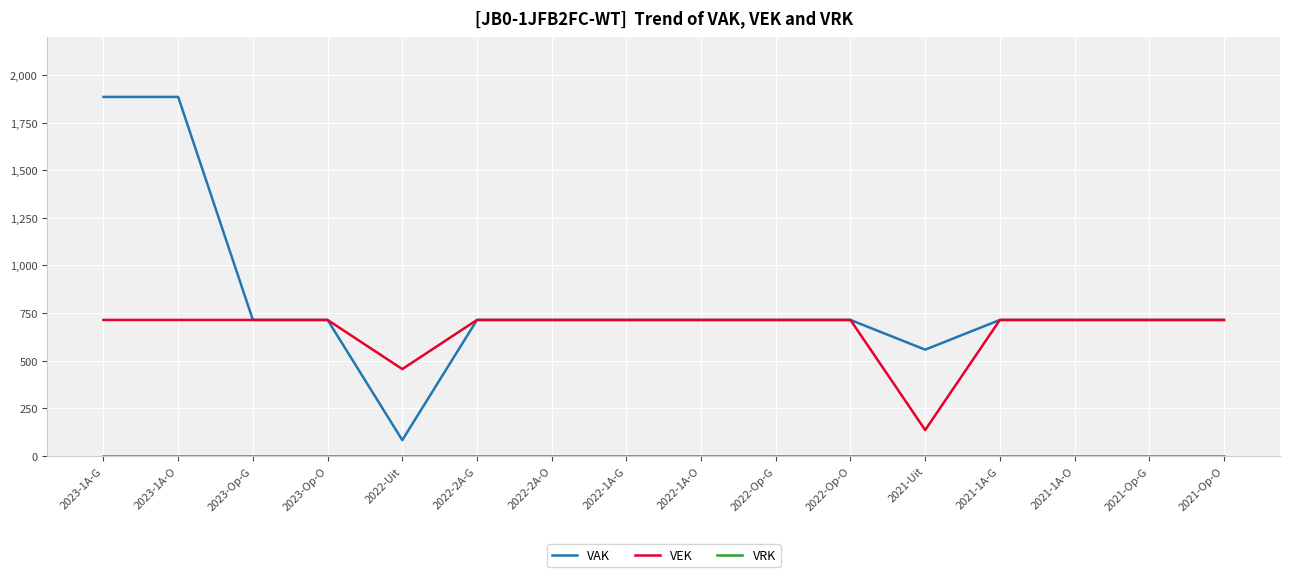

Is this an area chart (filled region under the line)?

No